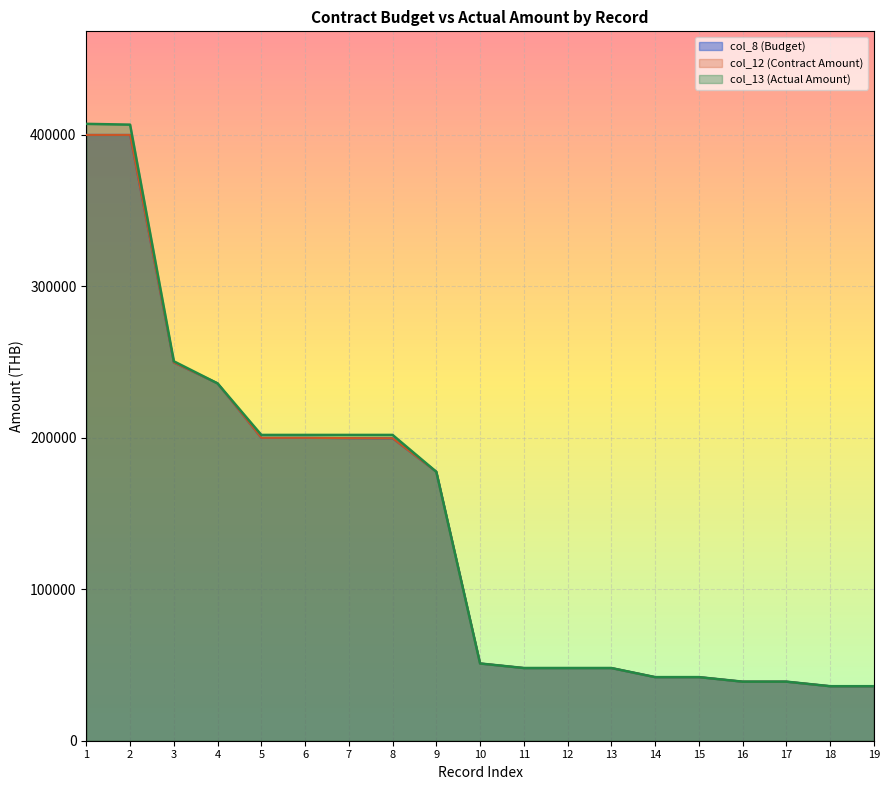

True or false: col_8 (Budget) and col_13 (Actual Amount) intersect in this chart.

False